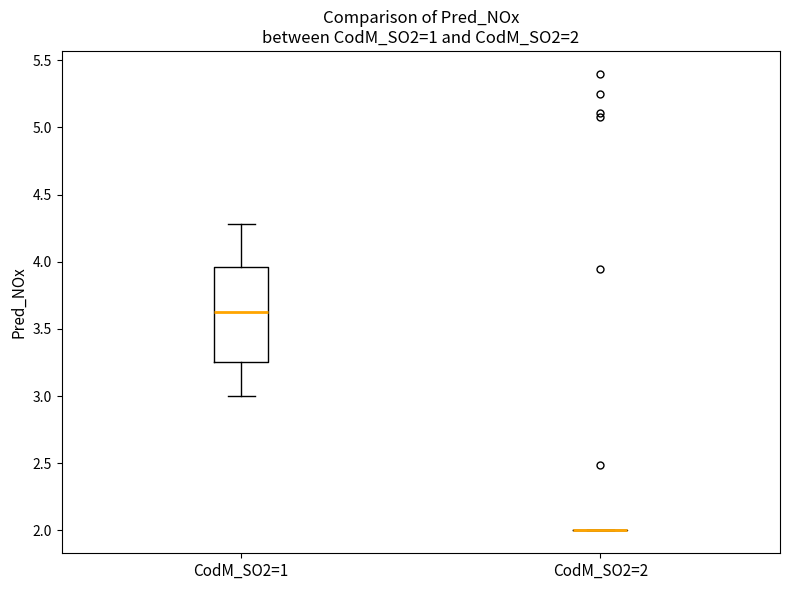

Comparing the boxes themselves (not the whiskers), which one is the tallest?

CodM_SO2=1